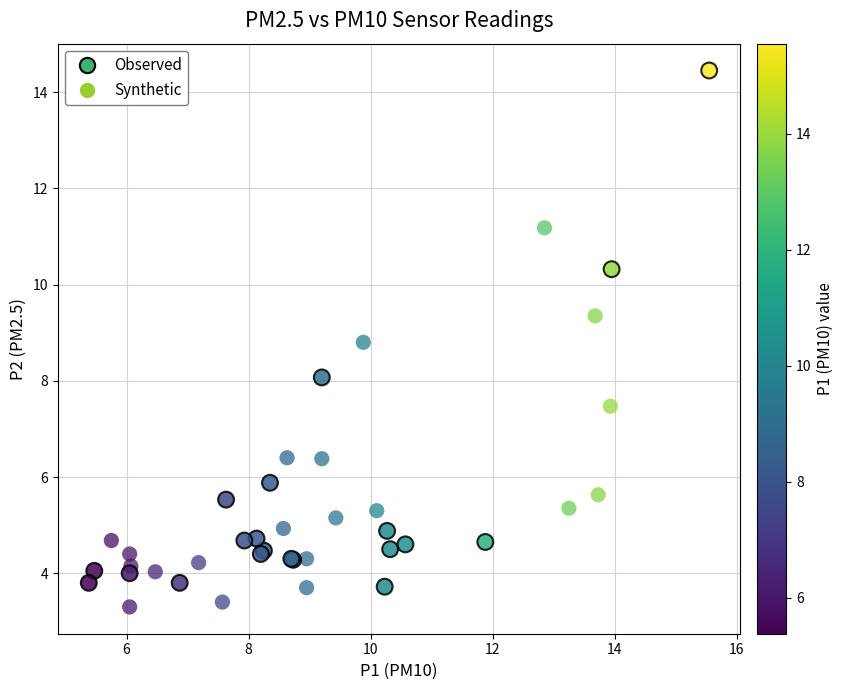

Which series reaches the maximum Y coordinate?

Observed